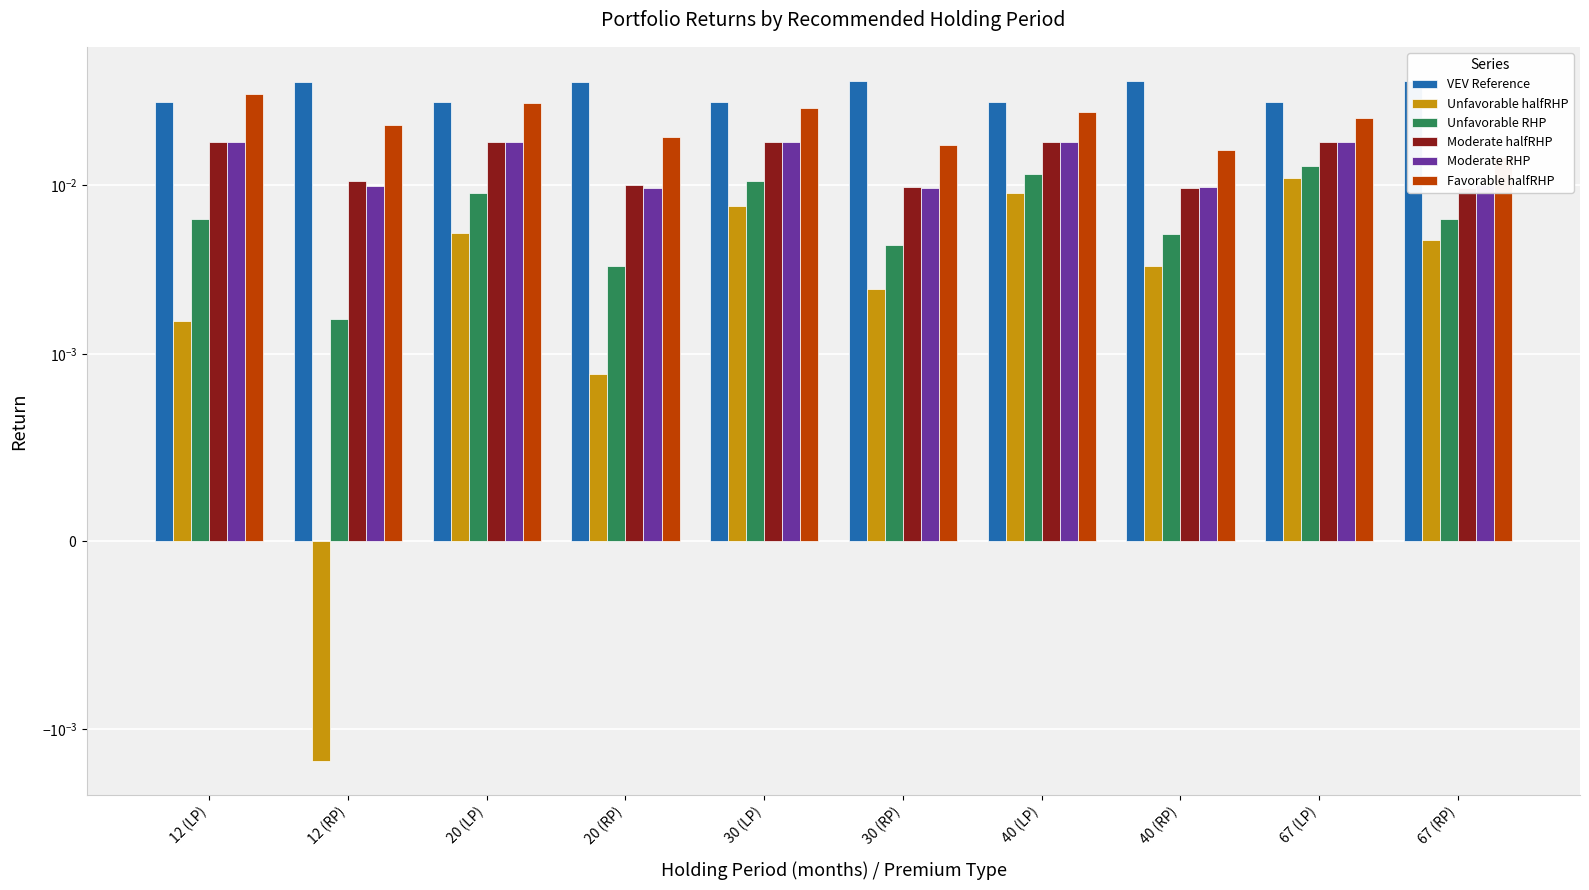

How many series are shown in this chart?

6